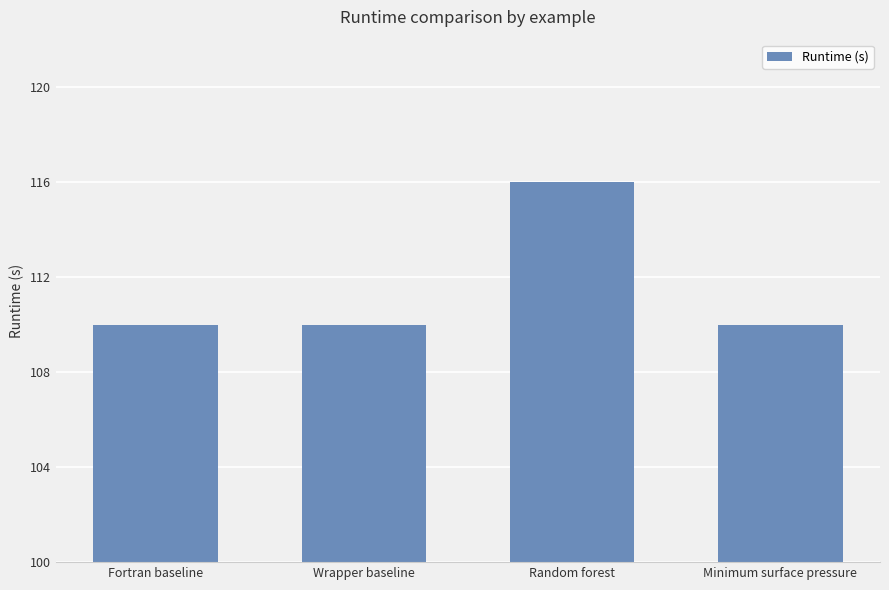

Does the chart contain any negative values?

No